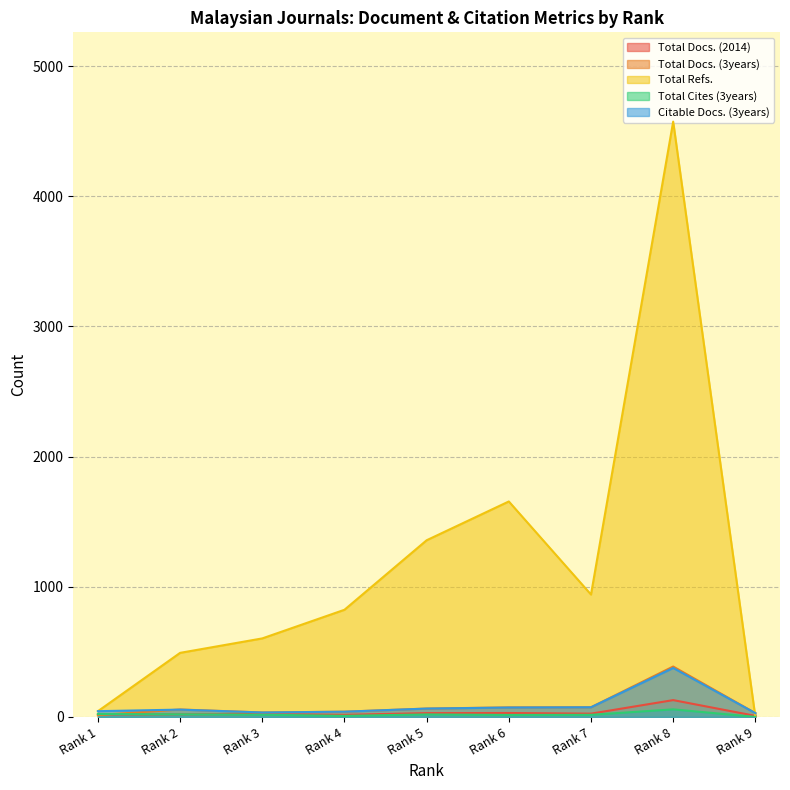

How many intersections are there between Total Docs. (2014) and Total Refs.?

1